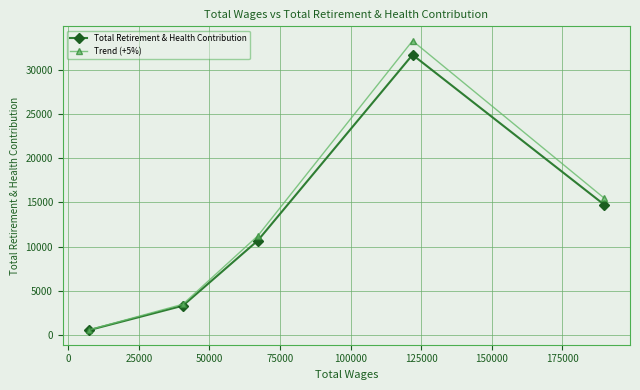

Rank the series by their maximum value, from lowest to highest.

Total Retirement & Health Contribution, Trend (+5%)